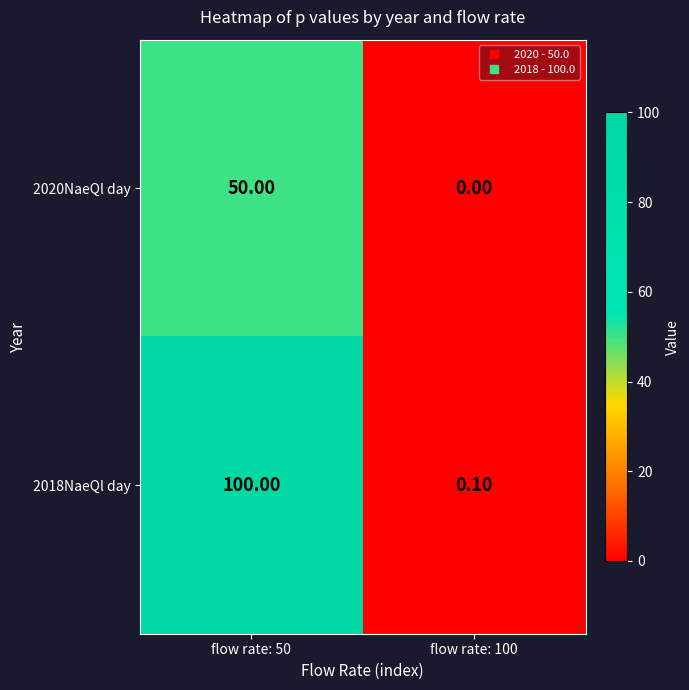

List the series in order of their overall mean, lowest first.

2020NaeQl day, 2018NaeQl day